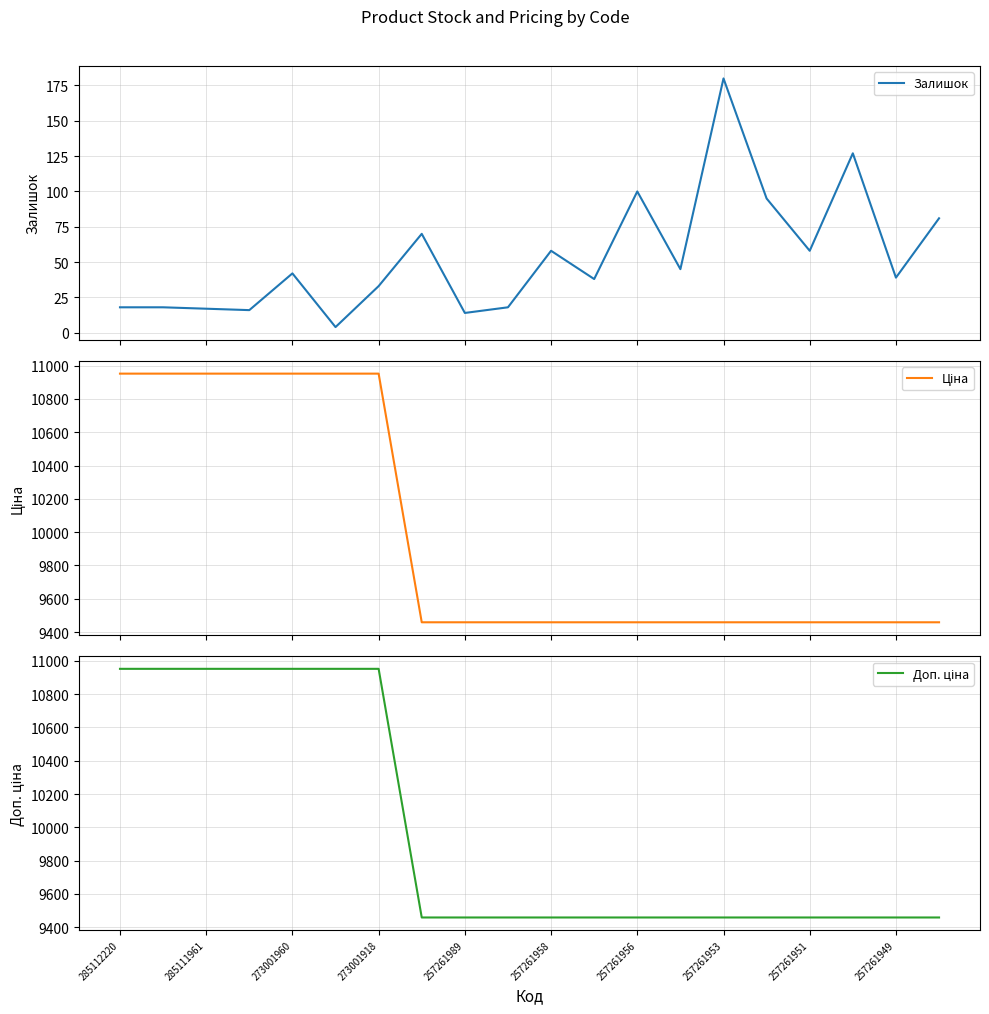

What is the greatest value displayed?

10952.0